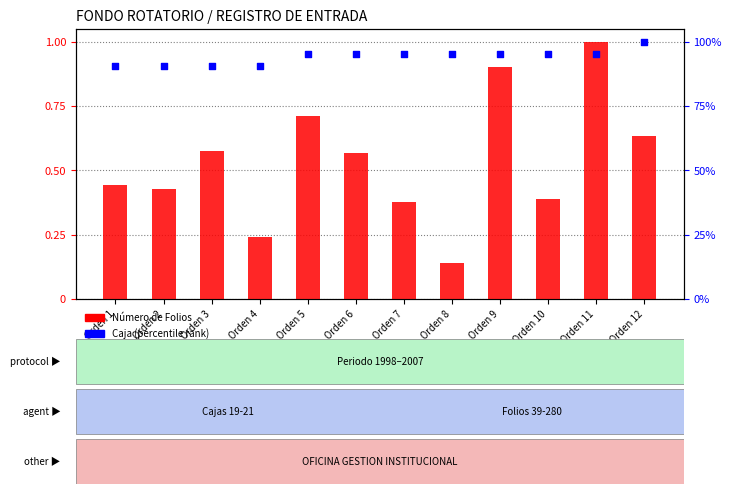

Is the value of Número de Folios at Orden 9 greater than the value of Caja (percentile rank) at Orden 6?

No